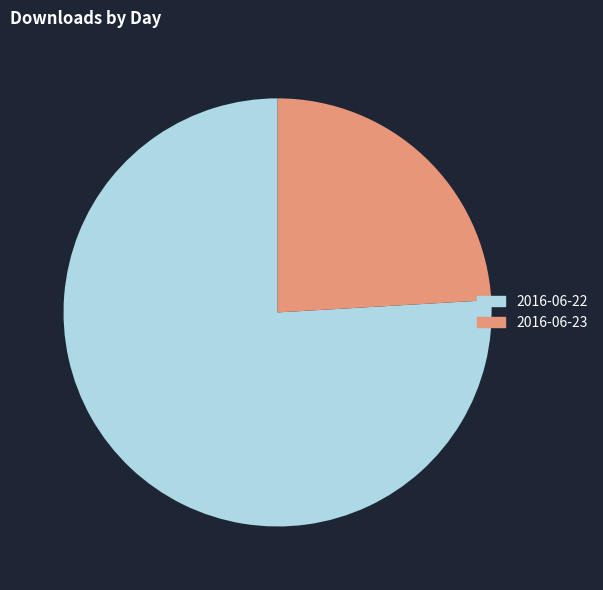

The 2016-06-22 slice represents 76% of the pie. True or false?

True